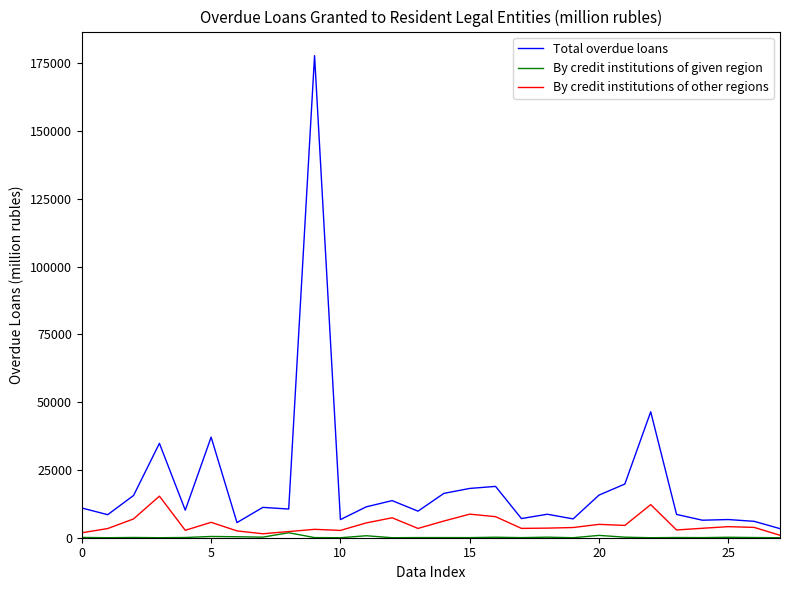

Which series has the widest spread of values?

Total overdue loans